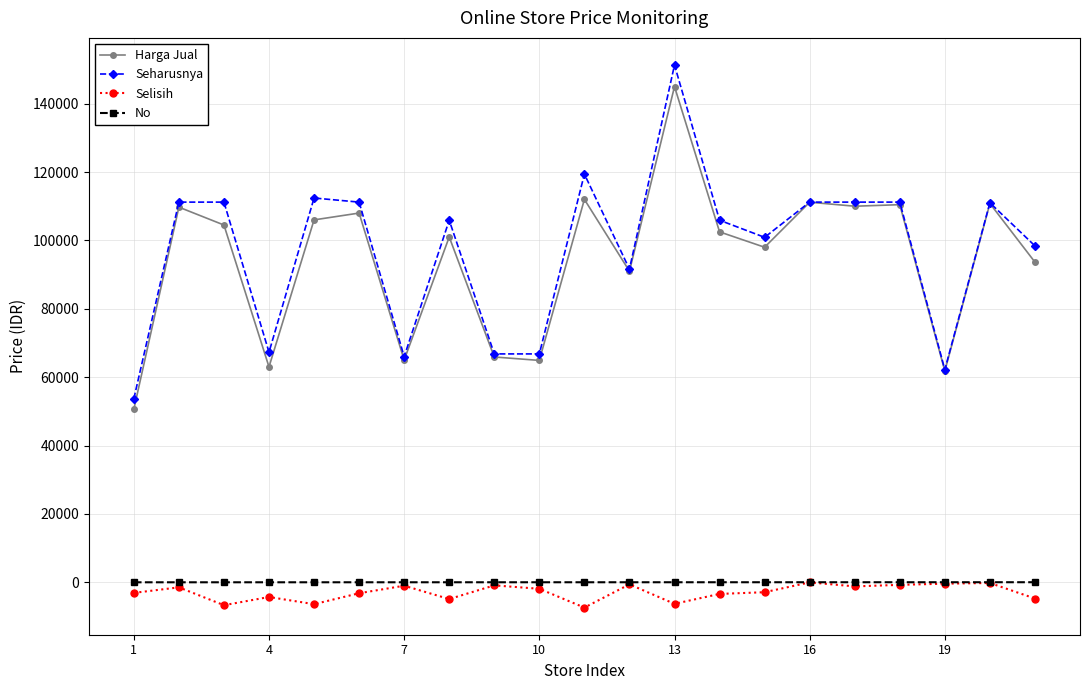

What is the maximum value for No?

21